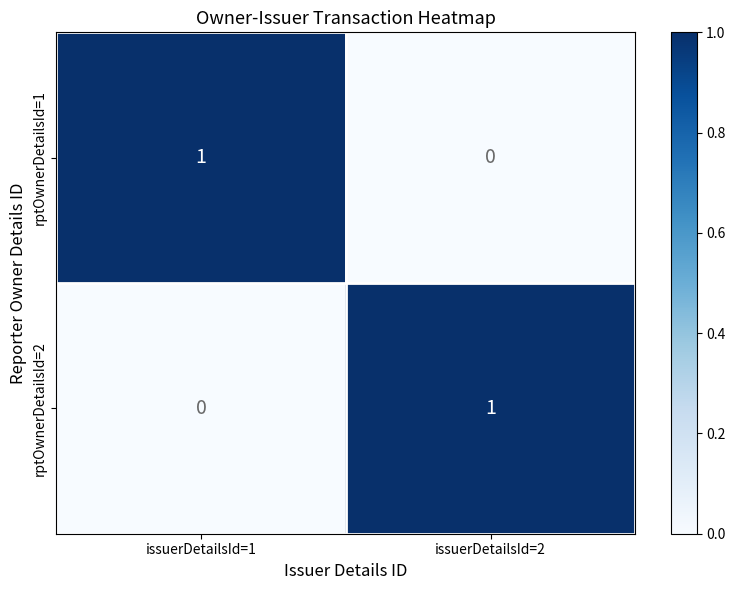

True or false: rptOwnerDetailsId=1 has a value of 0 at issuerDetailsId=2.

True